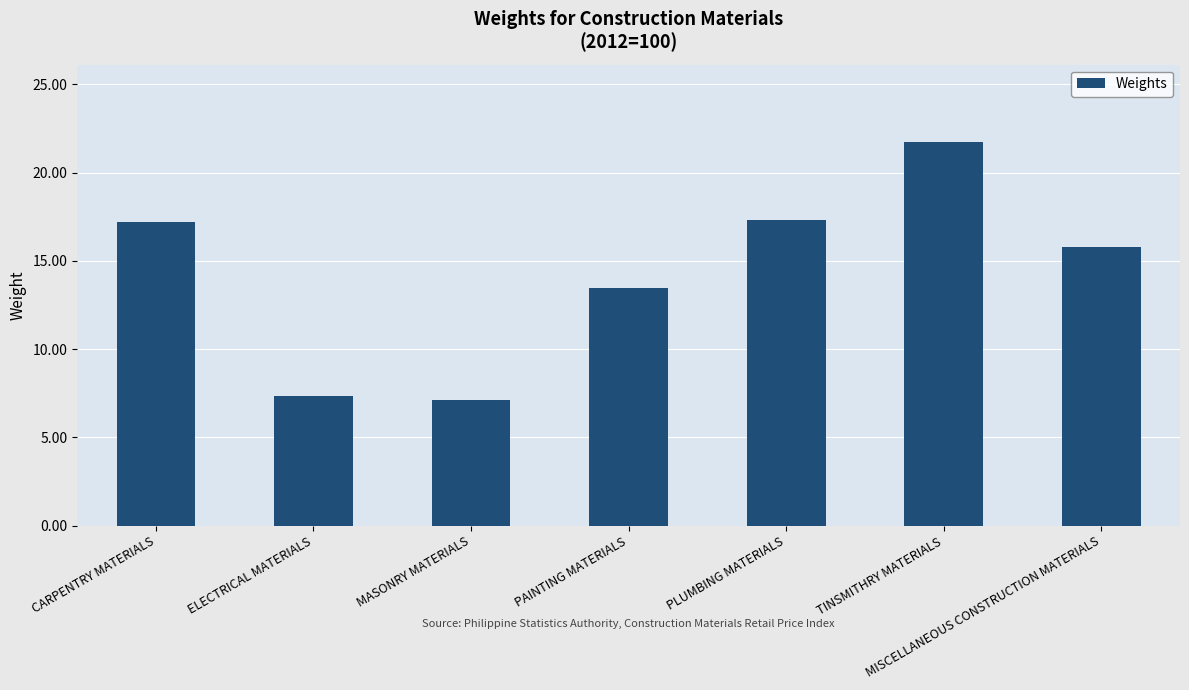

What is the label of the 5th bar from the right?

MASONRY MATERIALS